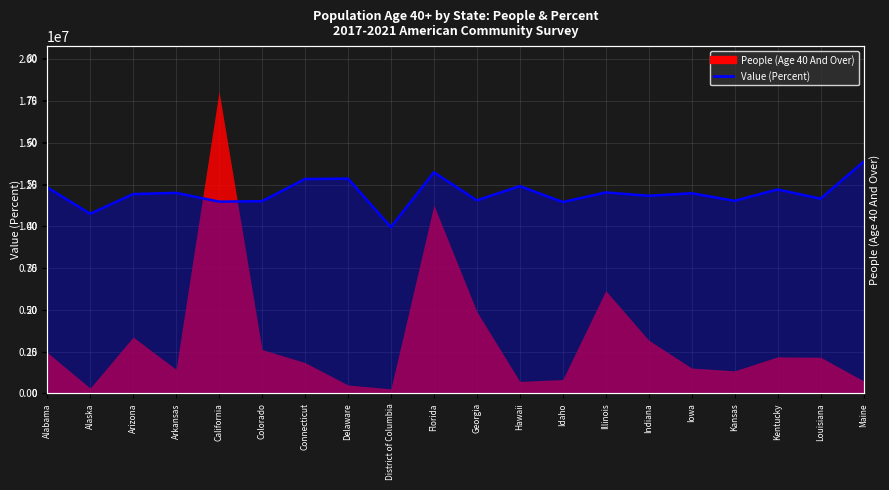

What is the average value?

47.8